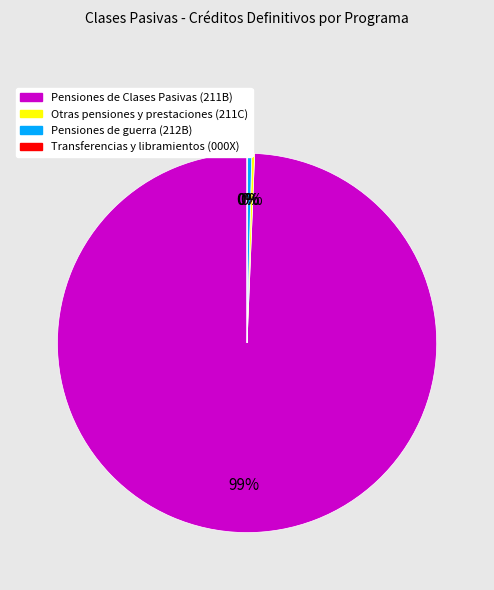

What is the majority slice?

Pensiones de Clases Pasivas (211B)